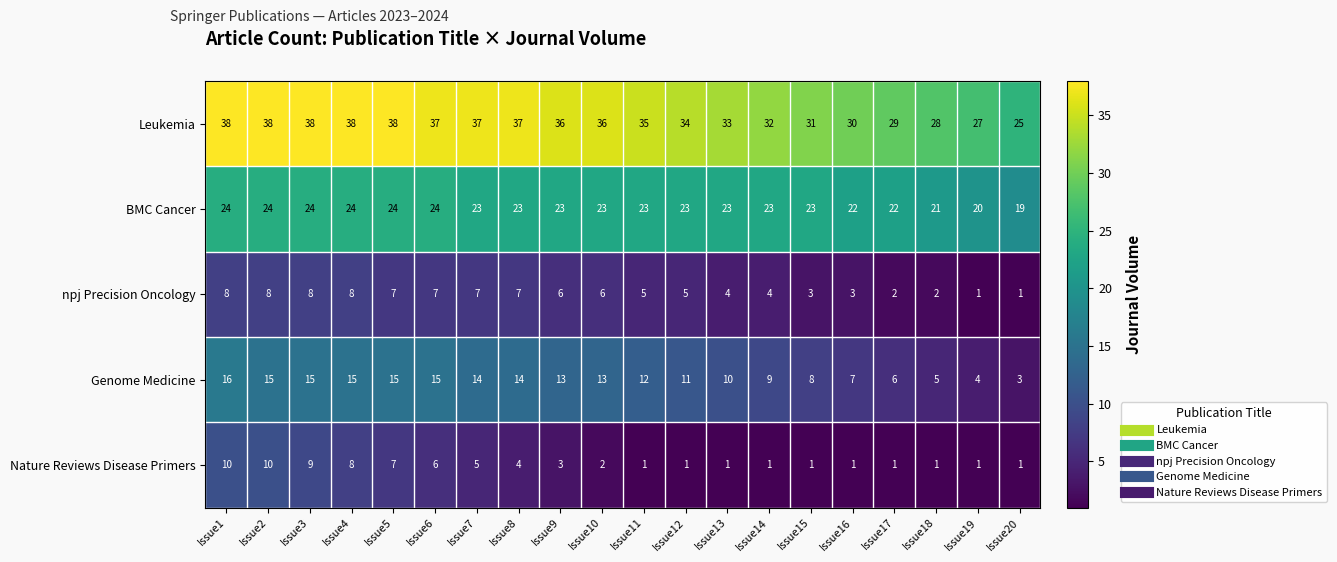

True or false: Genome Medicine has a value of 16 at Issue1.

True